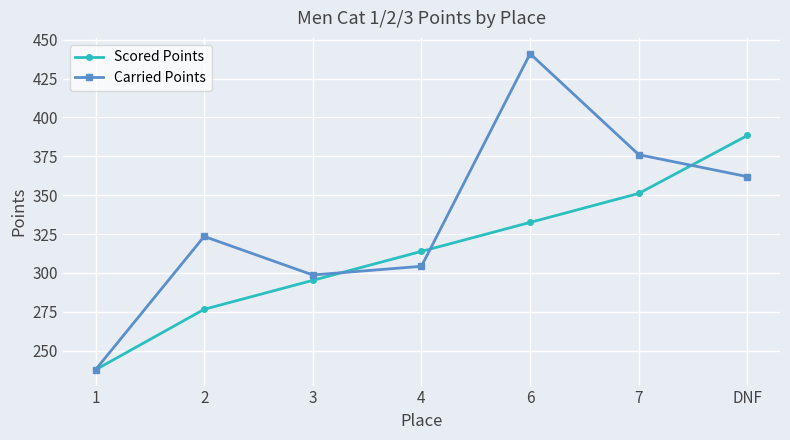

Does the chart display data point markers on the line(s)?

Yes